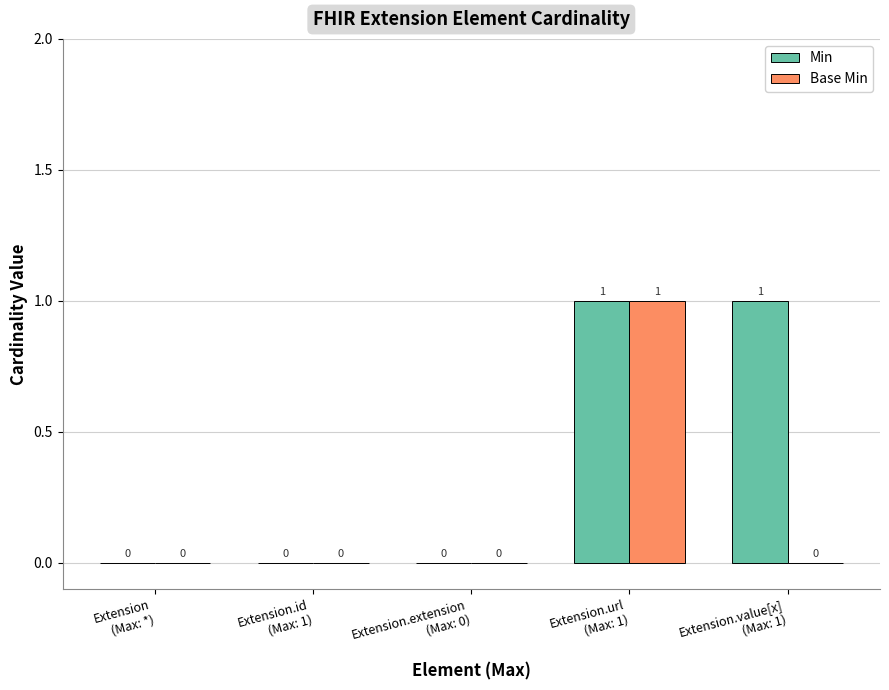

The value of Base Min at Extension.id
(Max: 1) is 1. True or false?

False